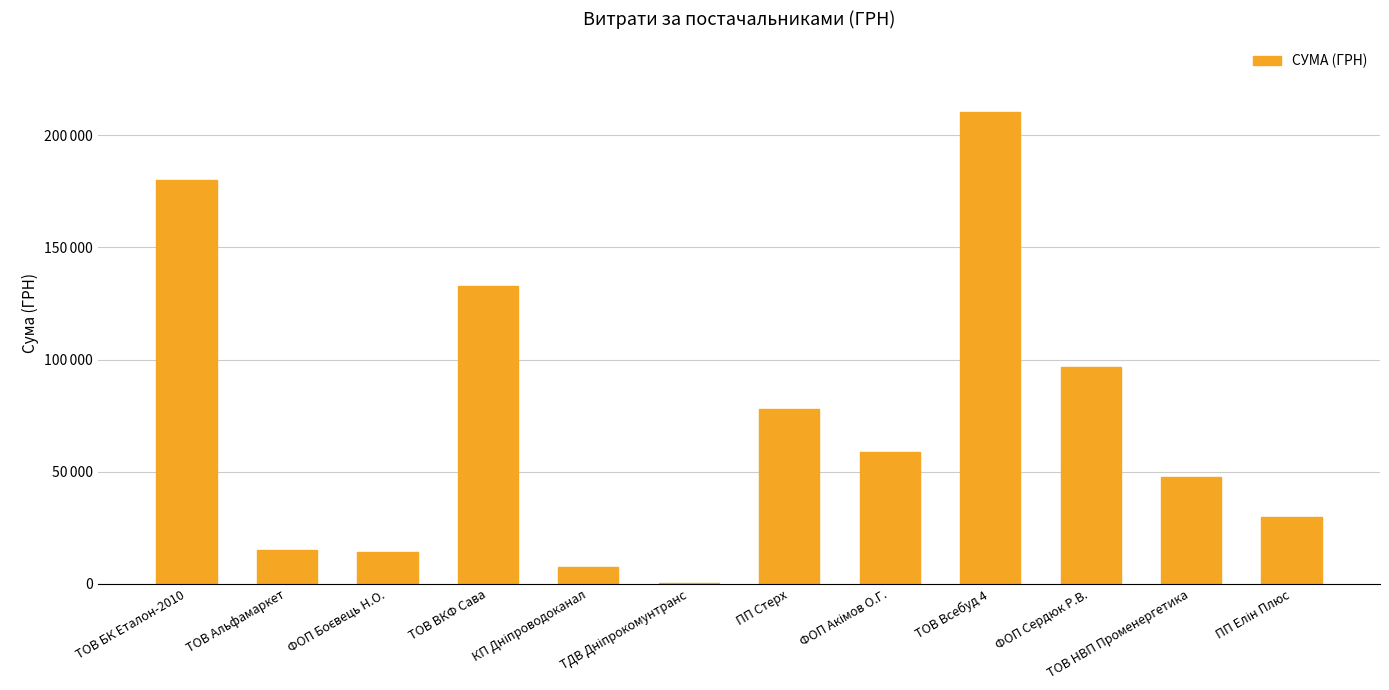

What is the average value?

72582.3